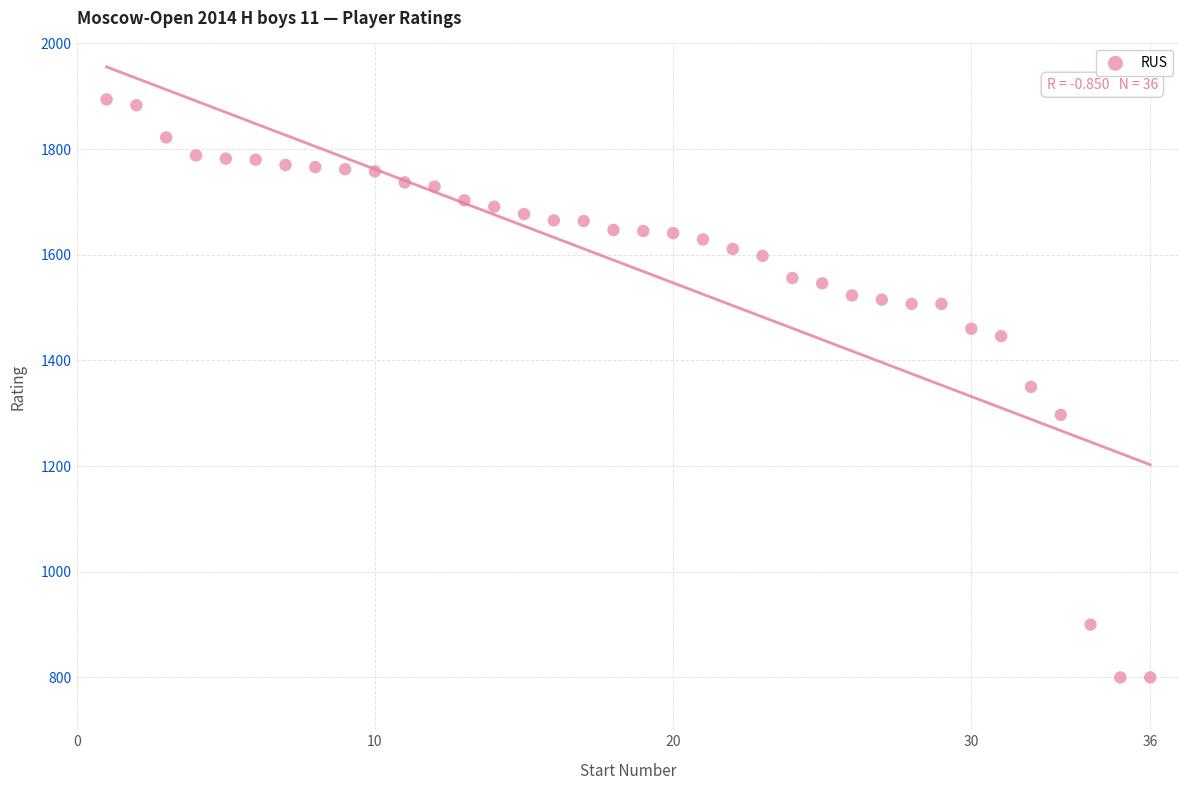

What is the range of Y values (max minus min)?

1094